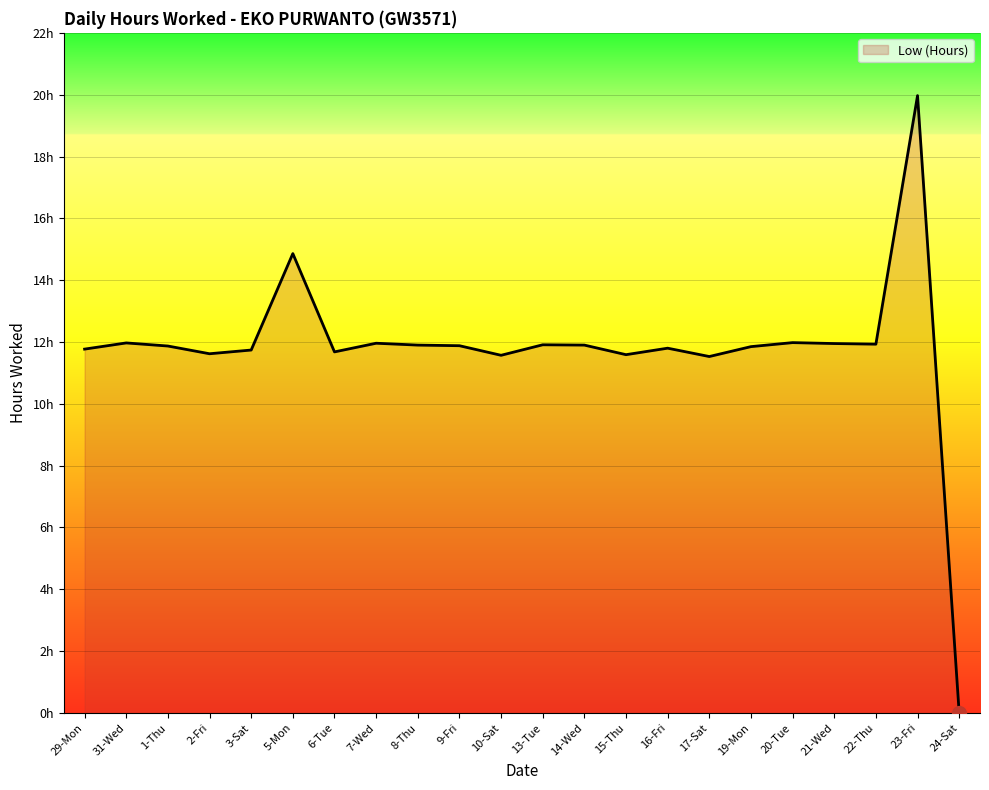

Does the chart have visible grid lines?

Yes